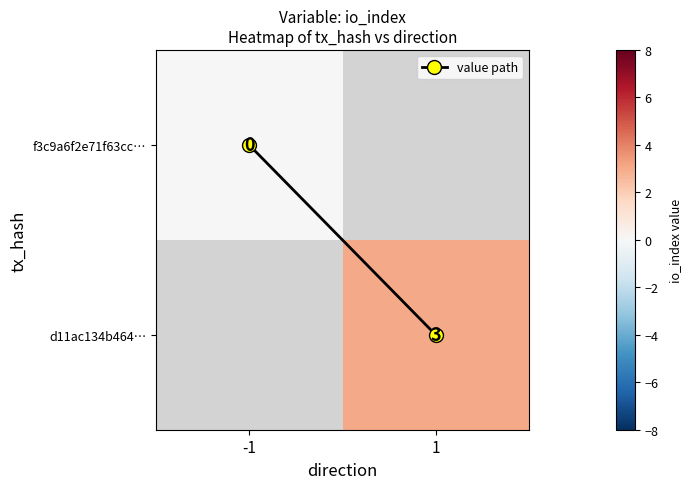

Count the number of data series in this chart.

3